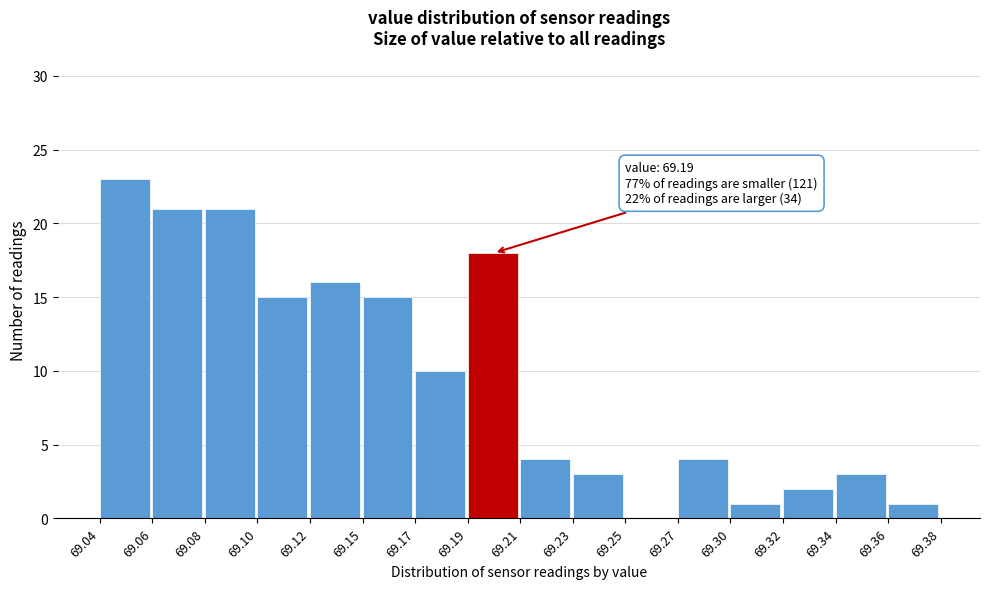

Reading left to right, list all the values displayed in this chart.

69.04=23	69.06=21	69.08=21	69.10=15	69.12=16	69.15=15	69.17=10	69.19=18	69.21=4	69.23=3	69.25=0	69.27=4	69.30=1	69.32=2	69.34=3	69.36=1